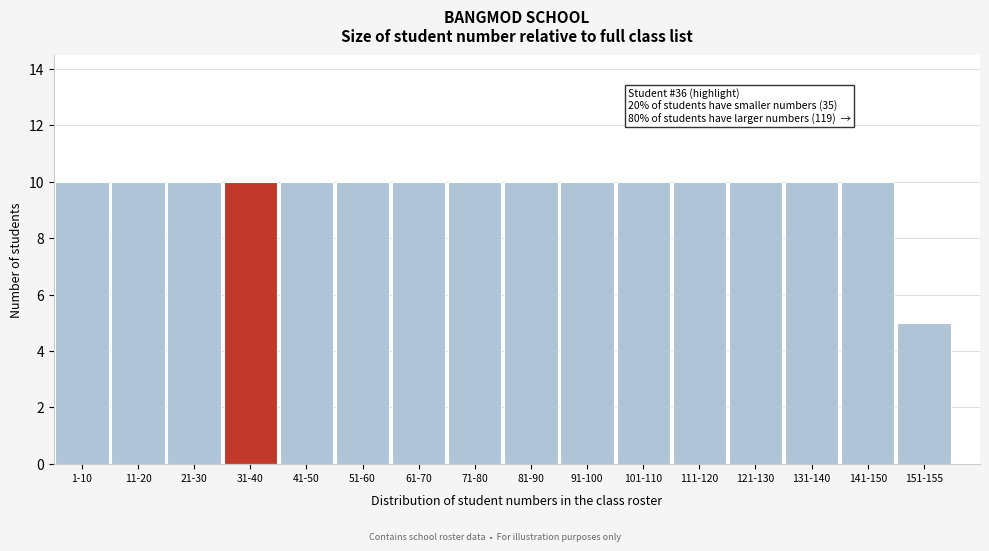

Reading left to right, transcribe all the data shown in this chart.

10	10	10	10	10	10	10	10	10	10	10	10	10	10	10	5